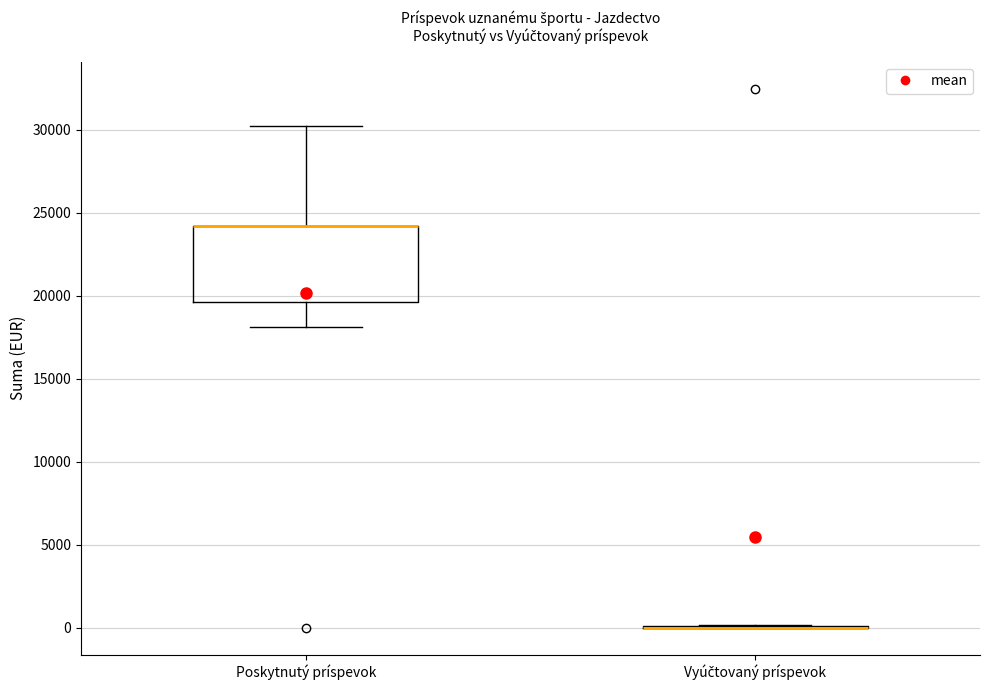

Comparing the boxes themselves (not the whiskers), which one is the tallest?

Poskytnutý príspevok